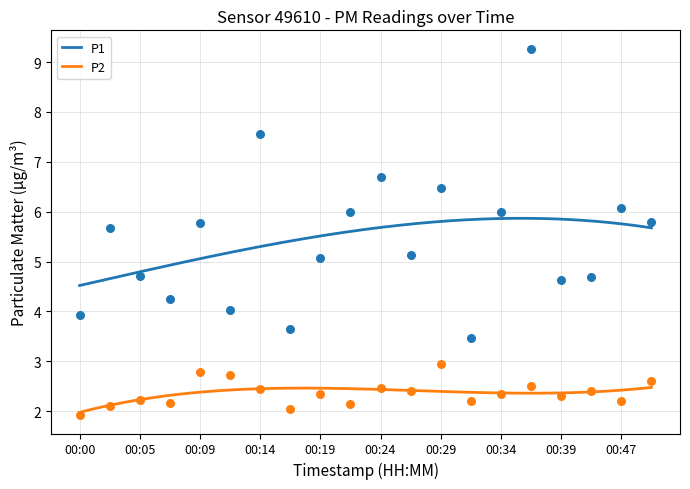

At how many categories does at least one series exceed 5?

12